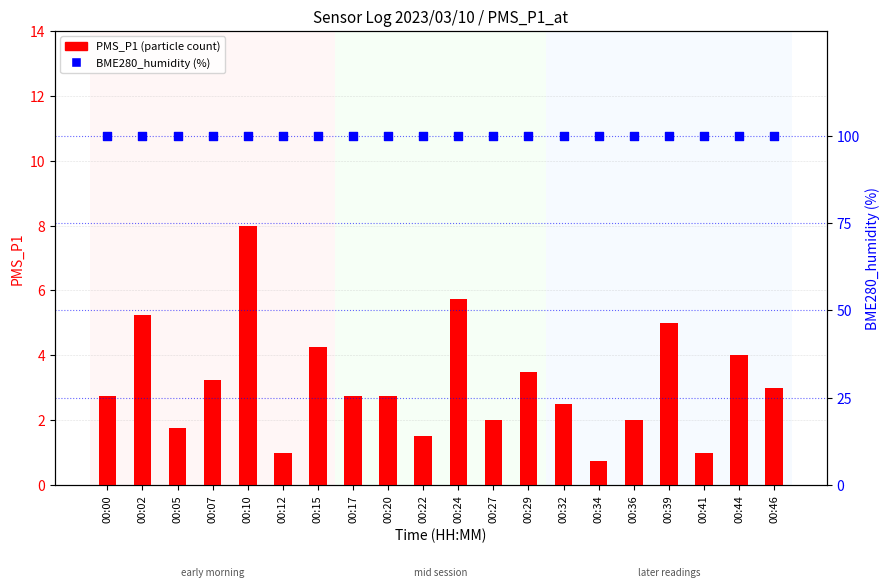

What are all the series names shown in the legend?

PMS_P1 (particle count), BME280_humidity (%)